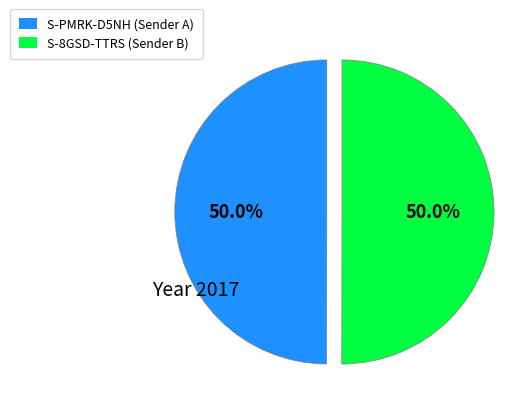

To the nearest percent, what is the average slice percentage?

50%